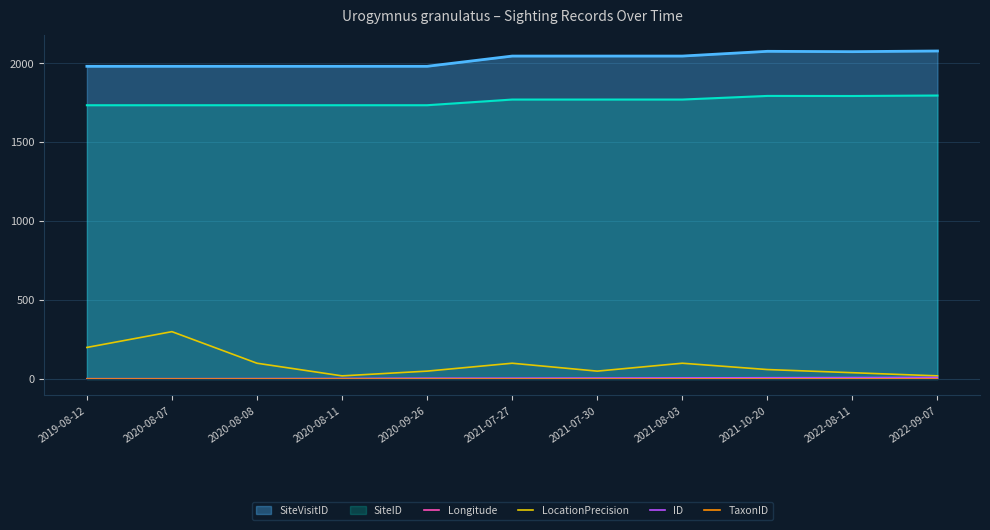

What is the difference between the highest and lowest values at 2020-08-11?

1978.7